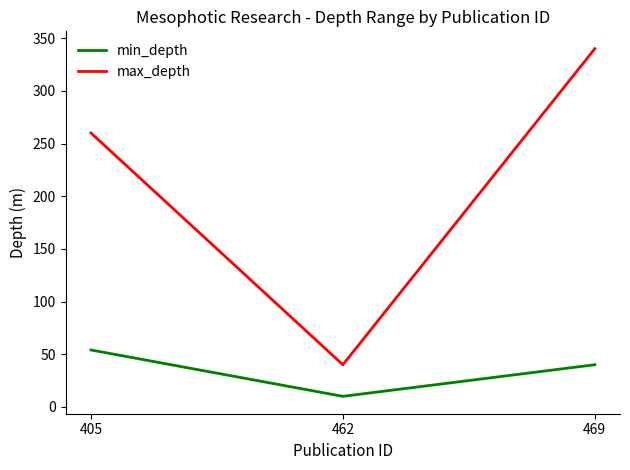

Which series has the largest range (max minus min)?

max_depth